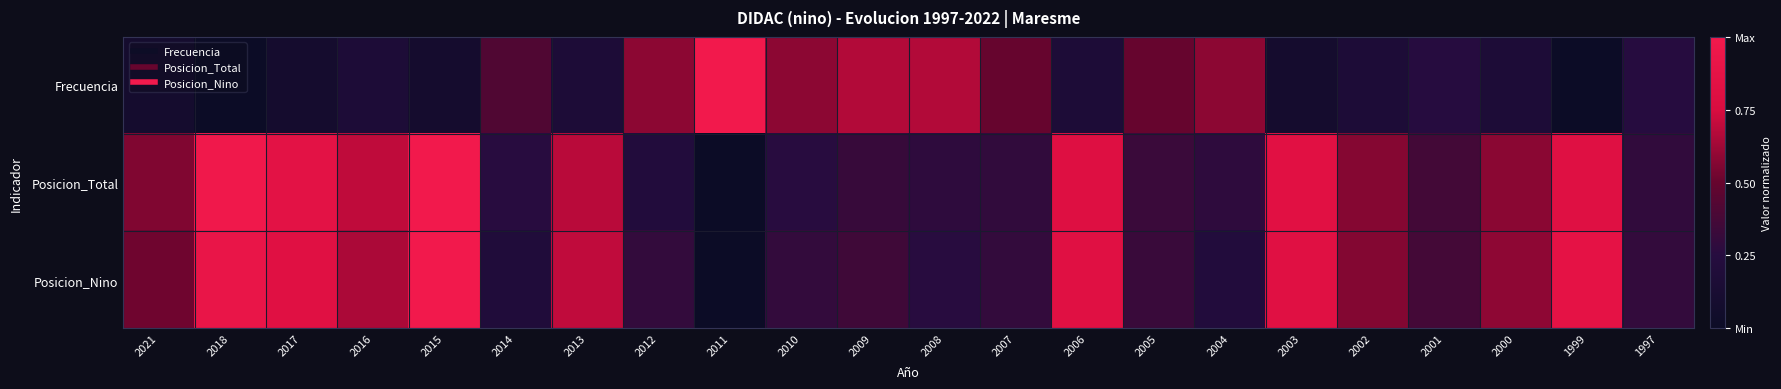

At which category is the sum across all series the highest?

2015